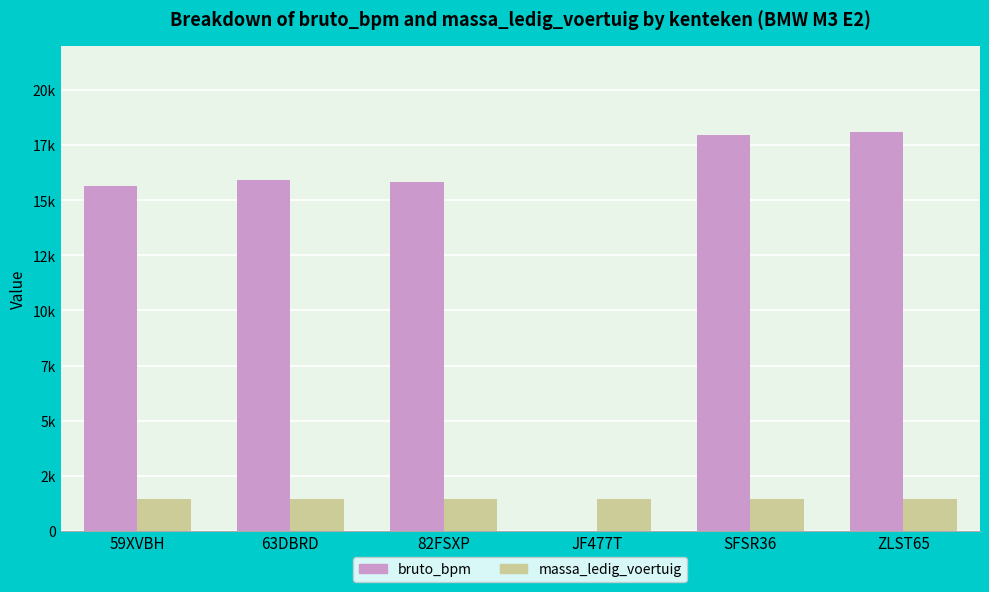

What is the label of the 4th bar from the left?

JF477T